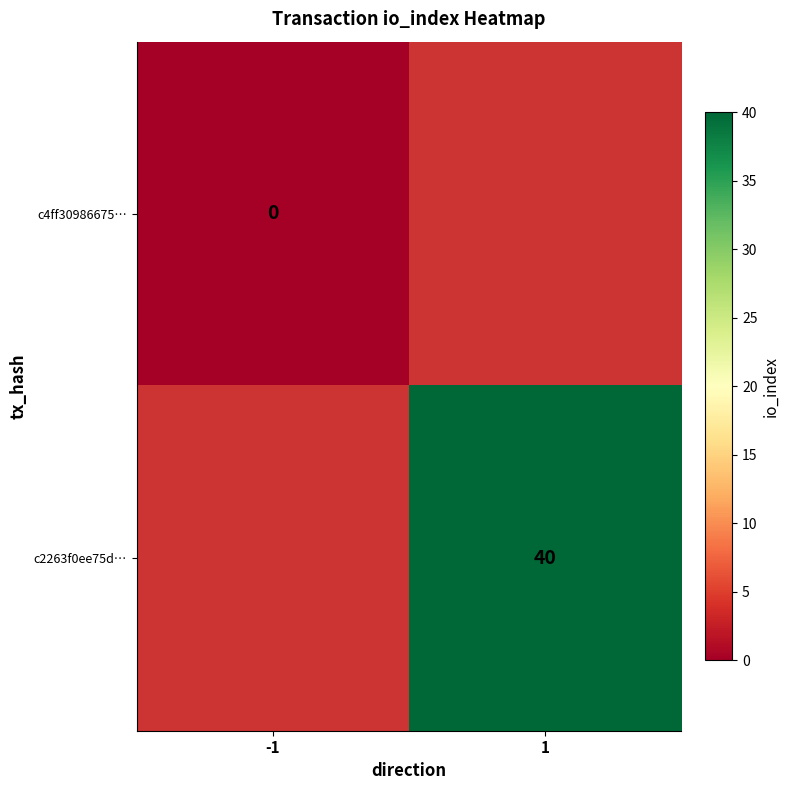

Between 1 and -1, which is larger?

-1